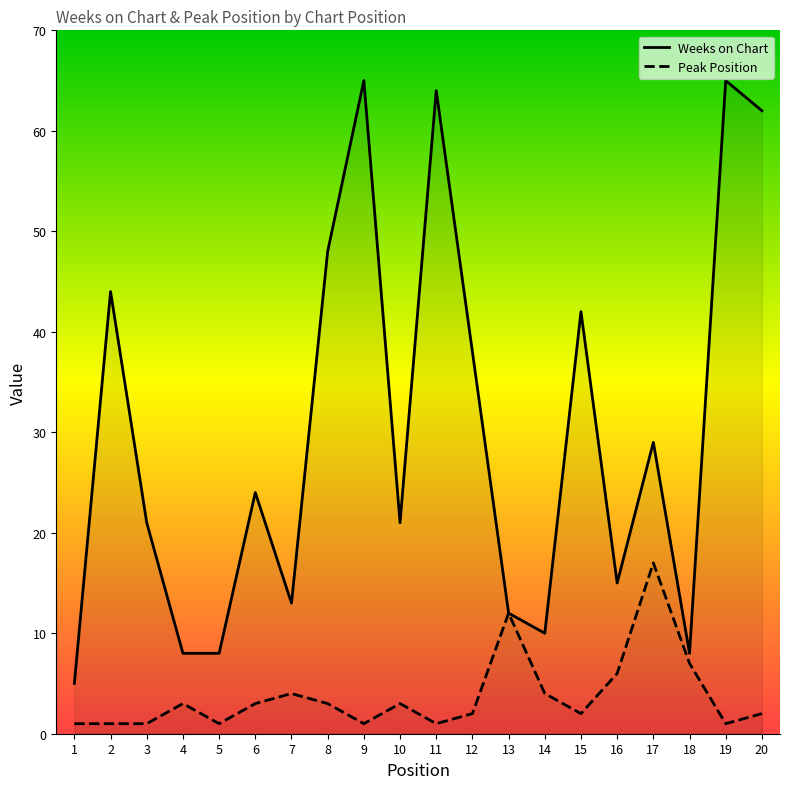

What is the total value across all series at 10?

24